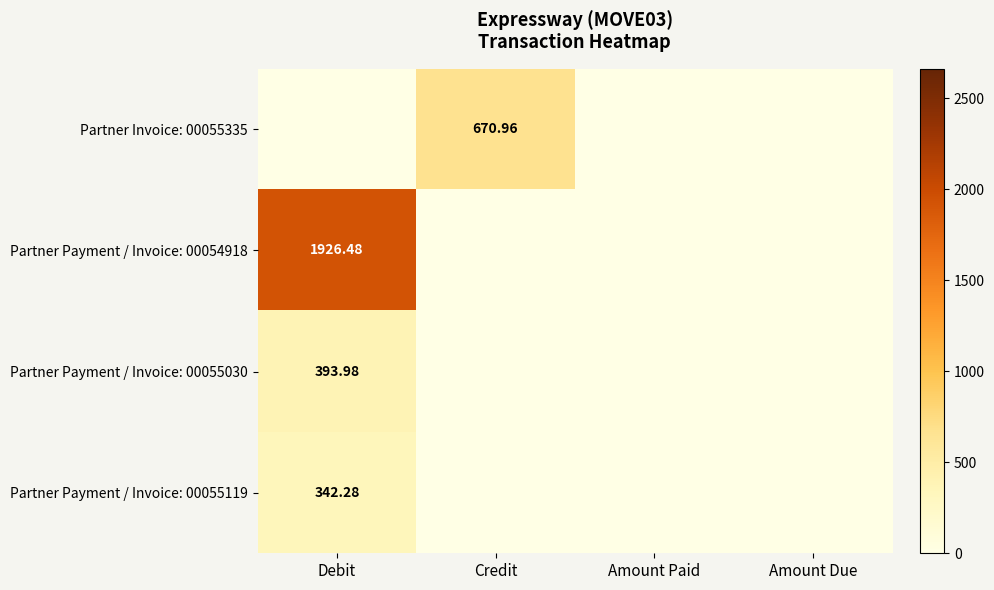

At how many categories does at least one series exceed 1261?

1